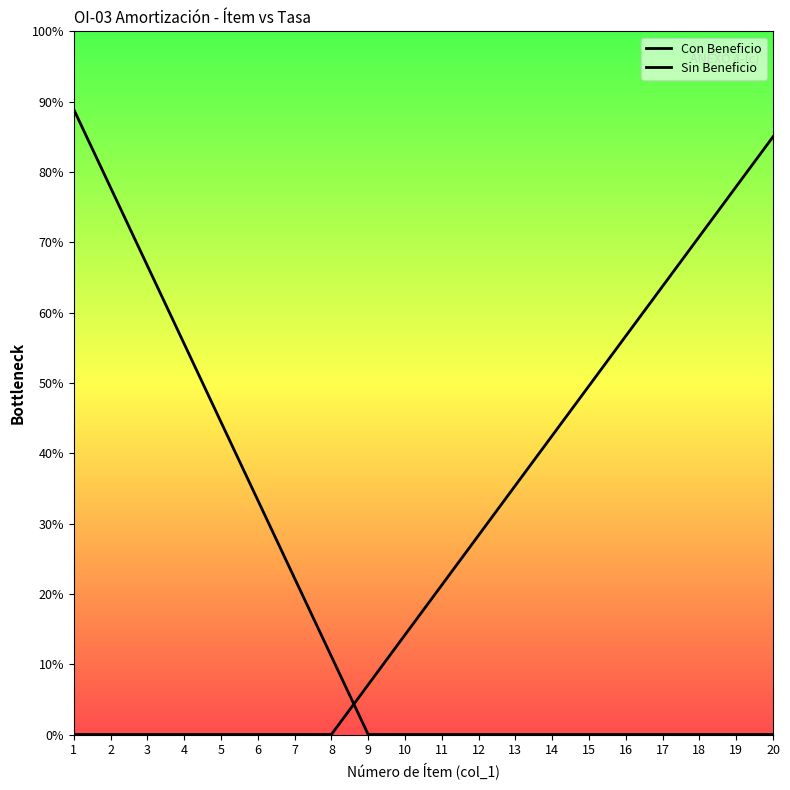

What is the maximum value for Con Beneficio?

0.9